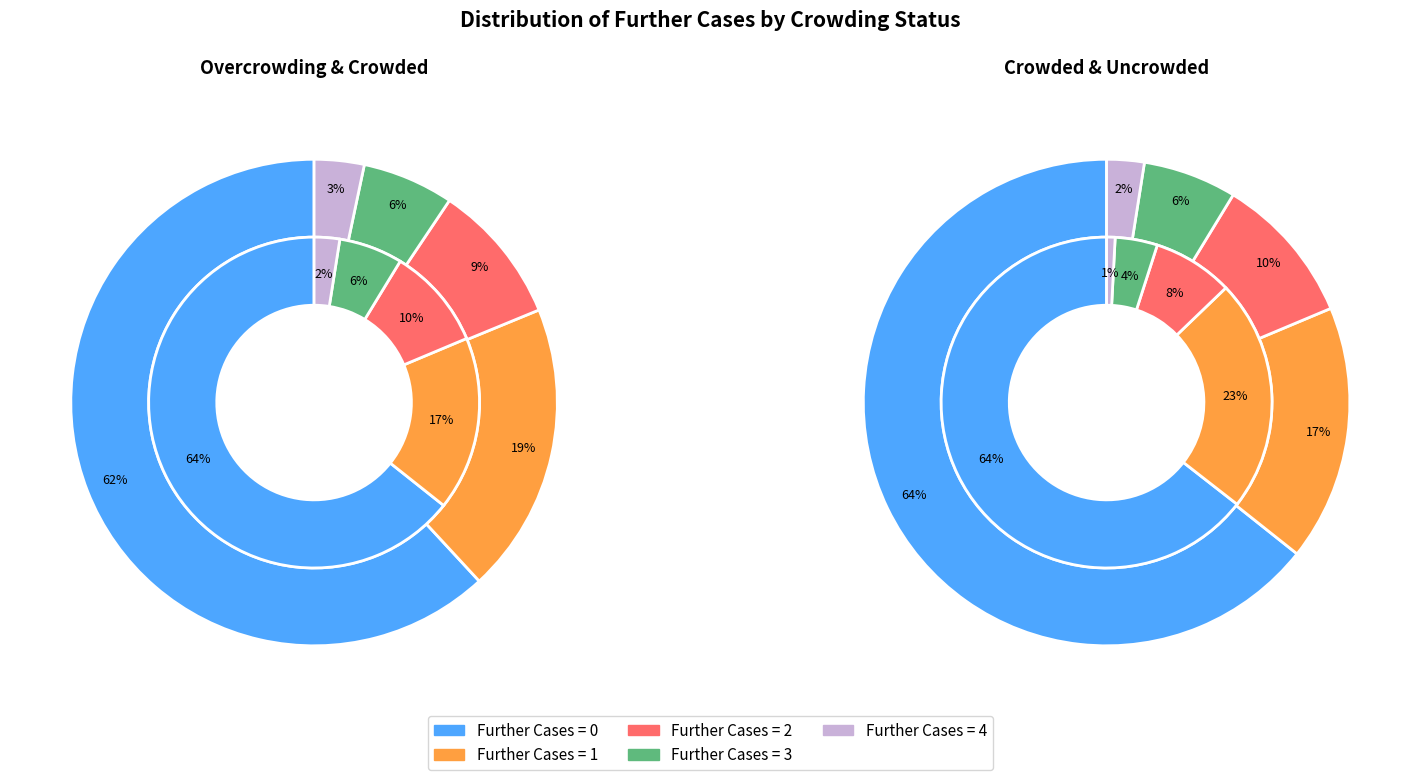

How many slices are in this pie chart?

5